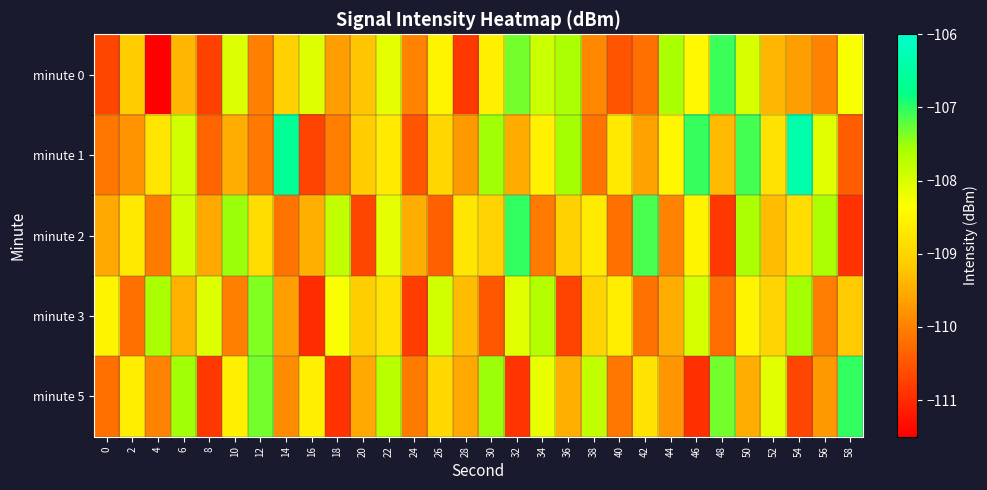

How many categories are shown in the chart?

30